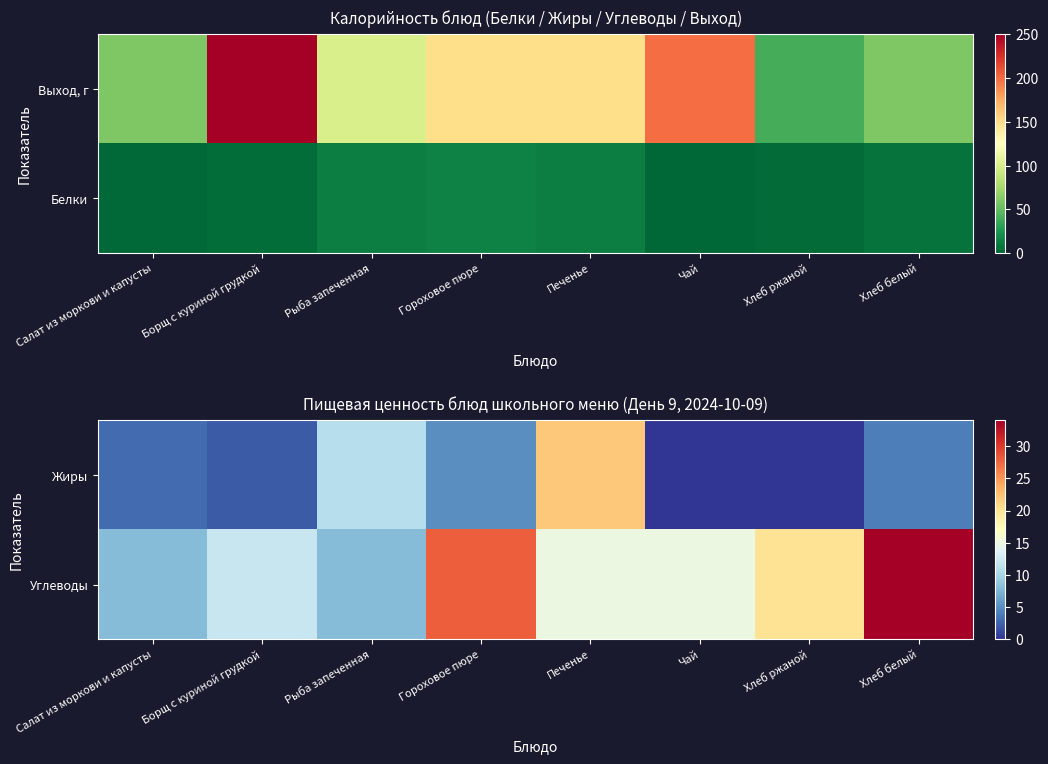

At how many categories does at least one series exceed 21?

3